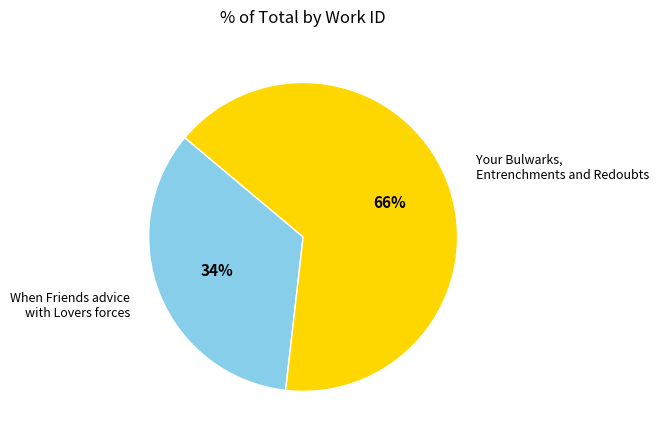

To the nearest percent, what is the average slice percentage?

50%